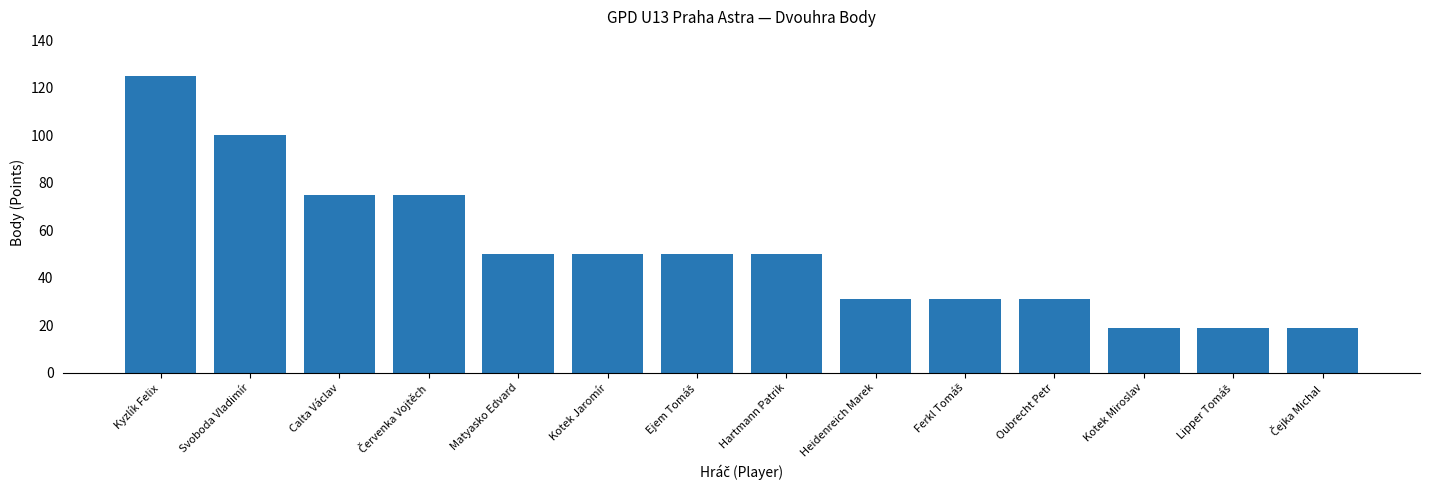

What is the sum of the values at Calta Václav and Kyzlík Felix?

200